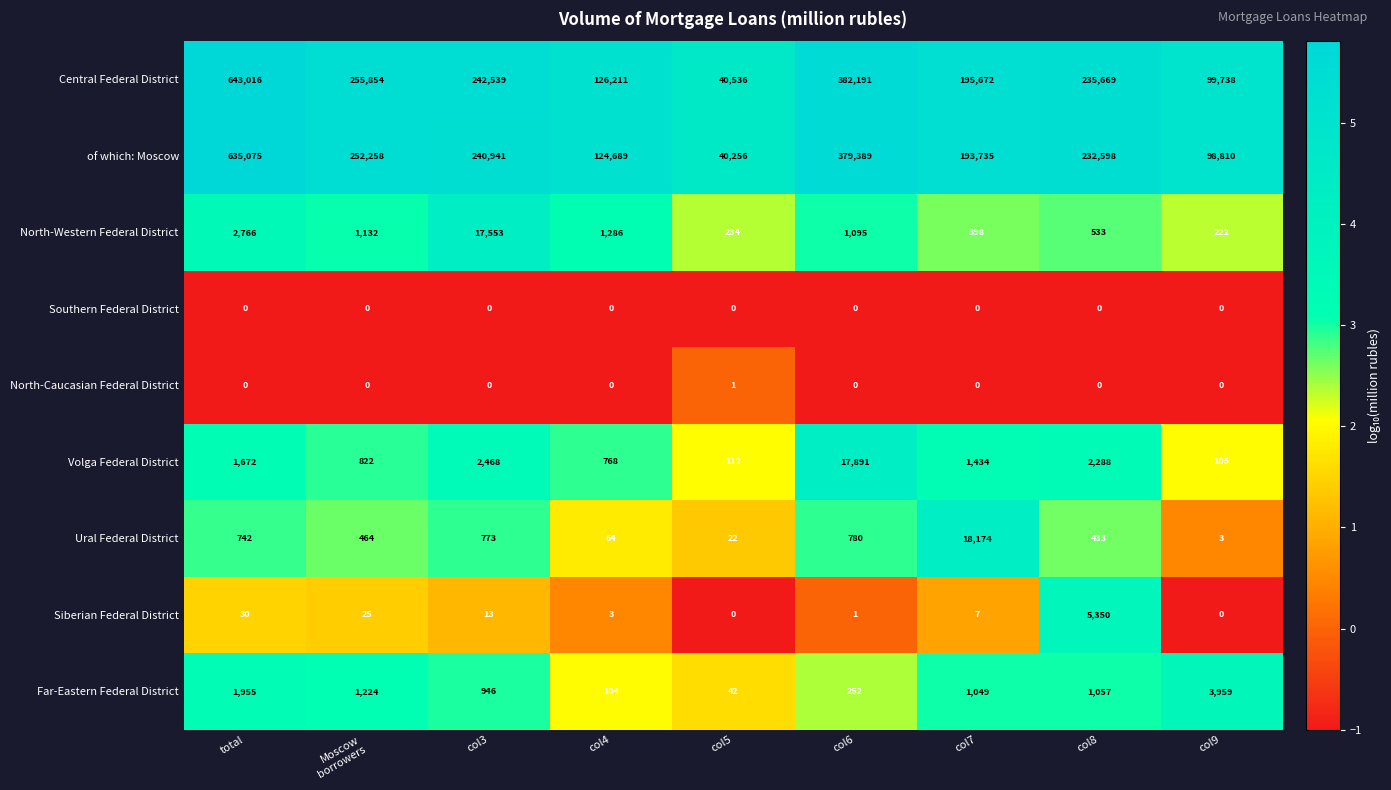

What is the maximum value shown in the chart?

643016